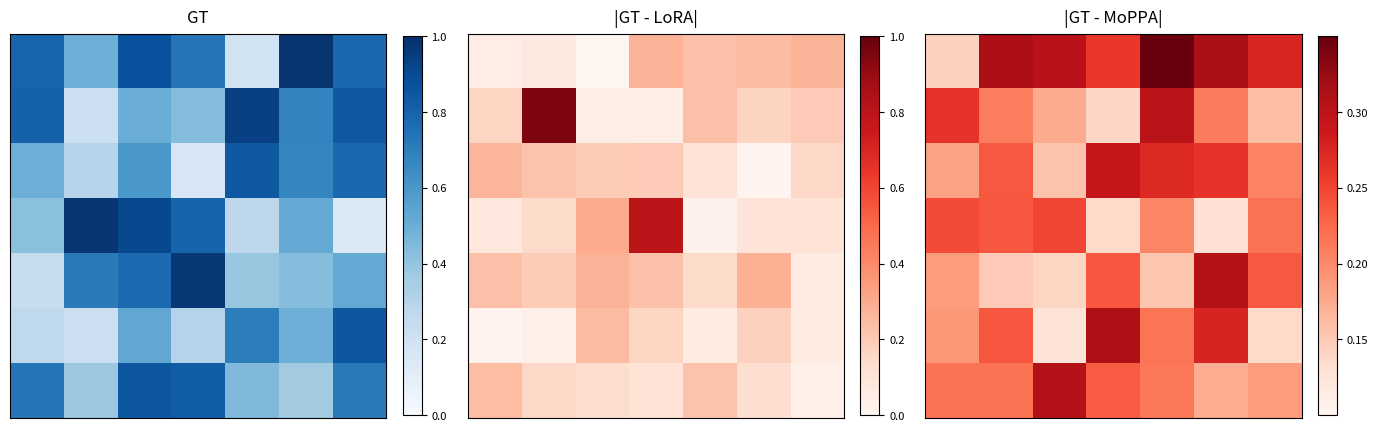

Which label corresponds to the largest value in the chart?

4